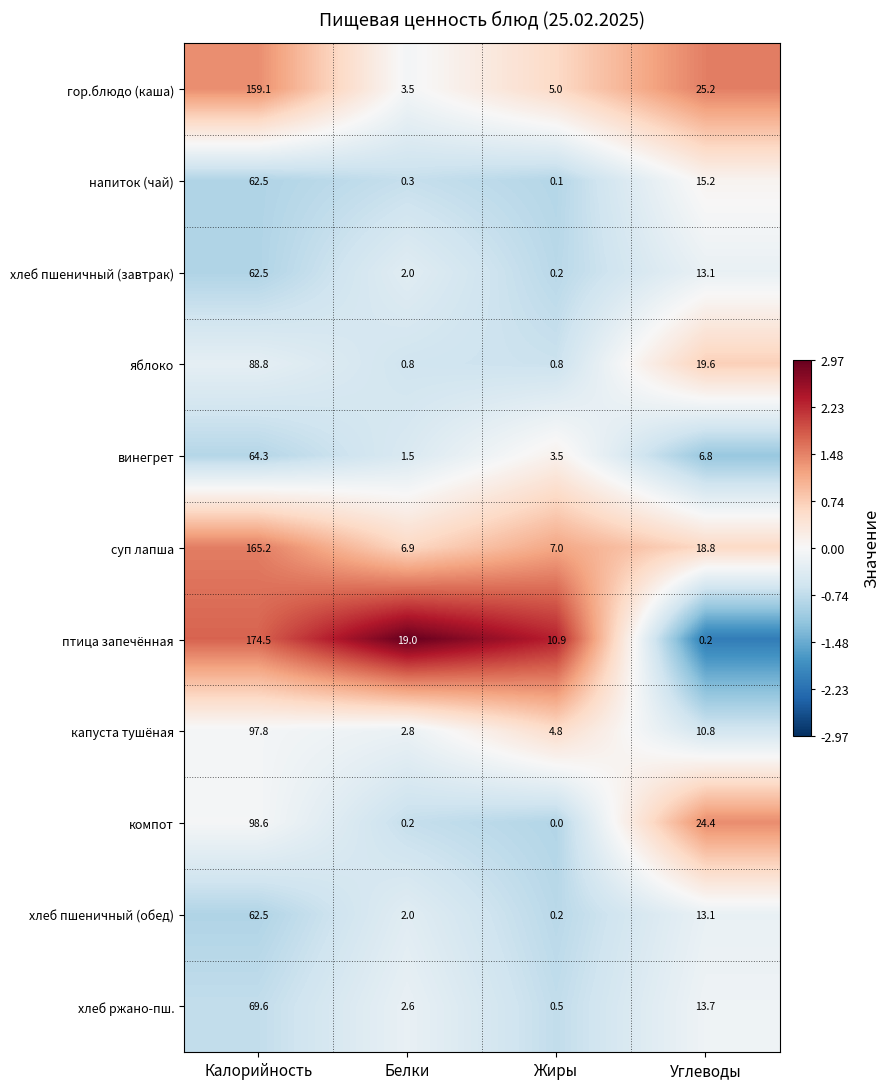

Is it true that хлеб пшеничный (завтрак) equals 62.5 at Калорийность?

True